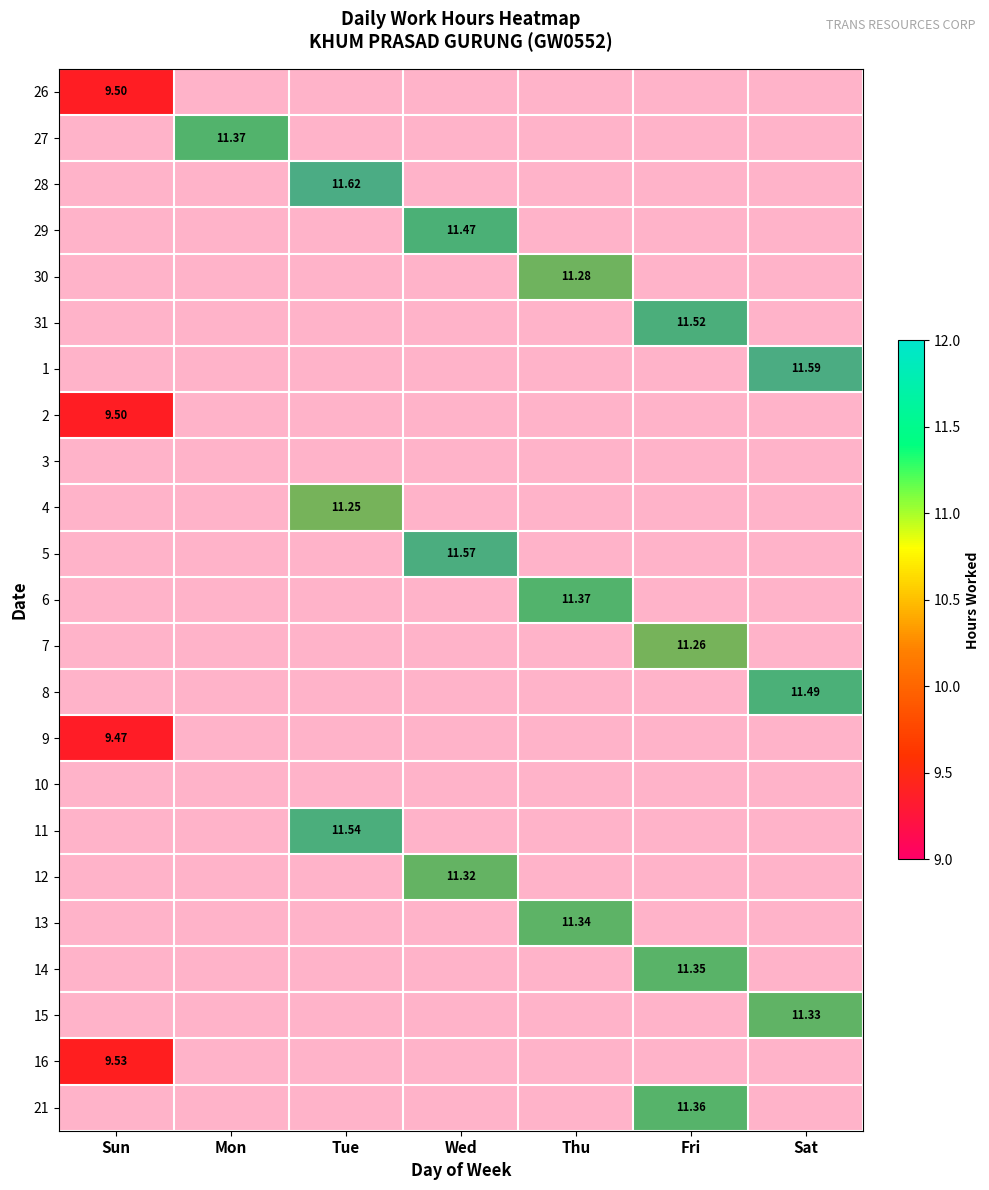

What is the difference between the maximum and second lowest values in the 14 series?

11.3